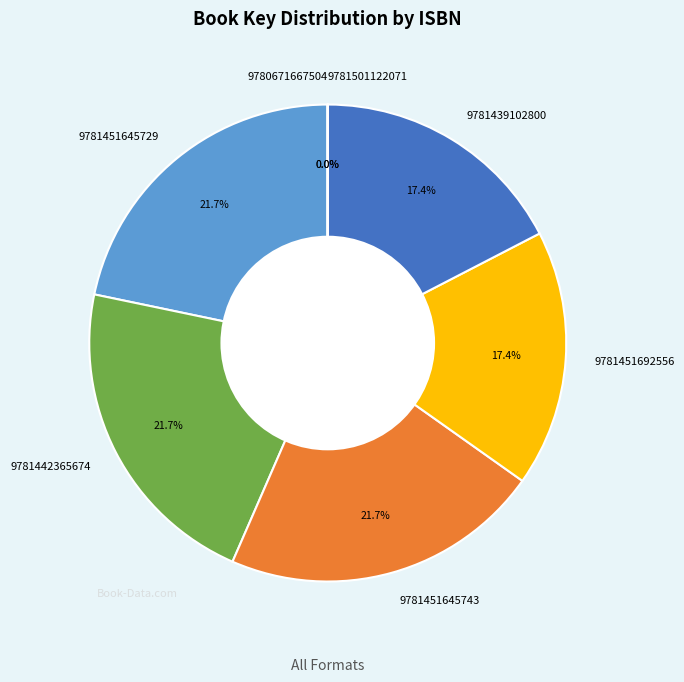

To the nearest percent, what is the difference between the 9781451645743 and 9781501122071 slice percentages?

22%